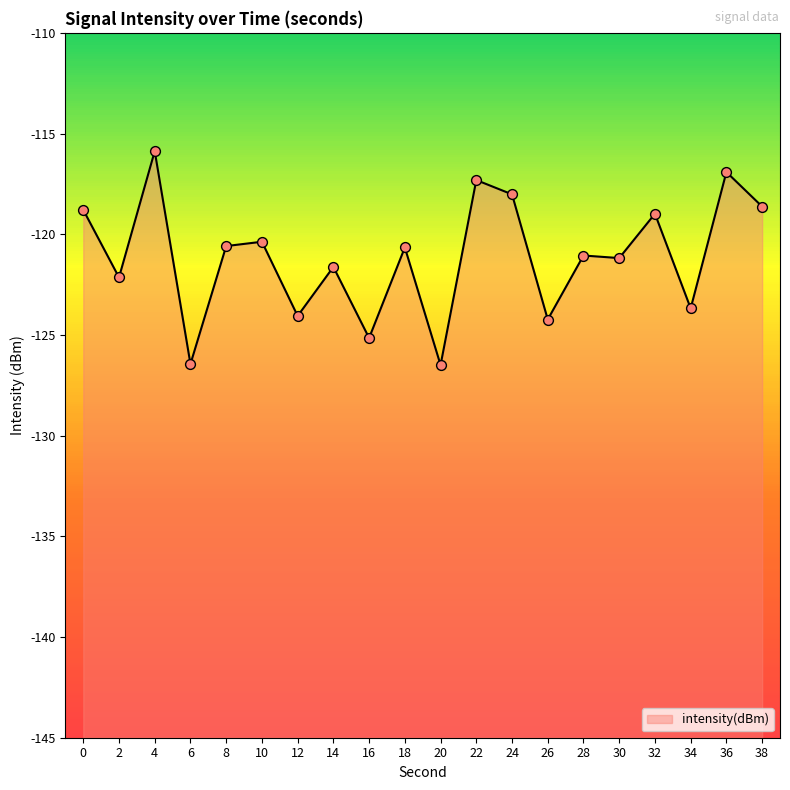

What is the change in value from 6 to 28?

+5.4